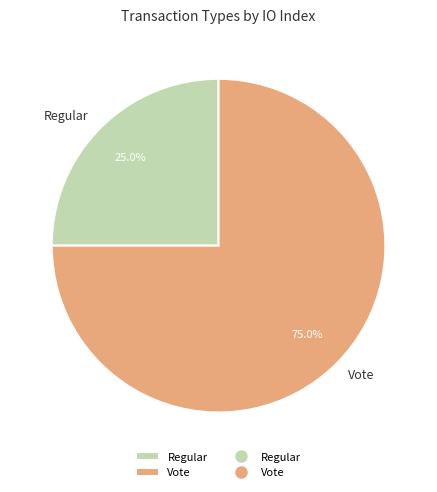

Does any single category account for the majority?

Yes